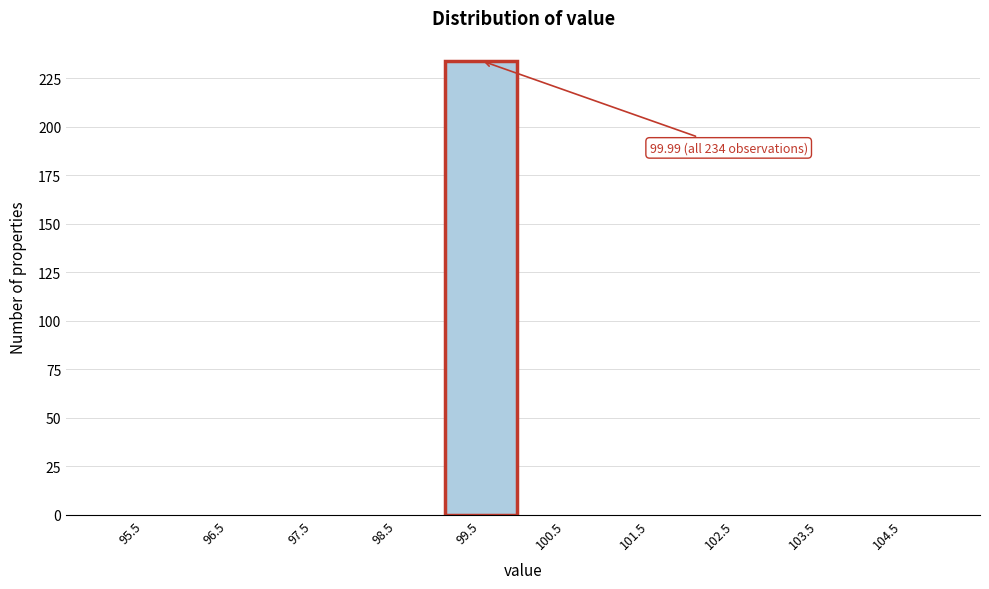

Reading left to right, transcribe all the data shown in this chart.

95.5=0	96.5=0	97.5=0	98.5=0	99.5=234	100.5=0	101.5=0	102.5=0	103.5=0	104.5=0